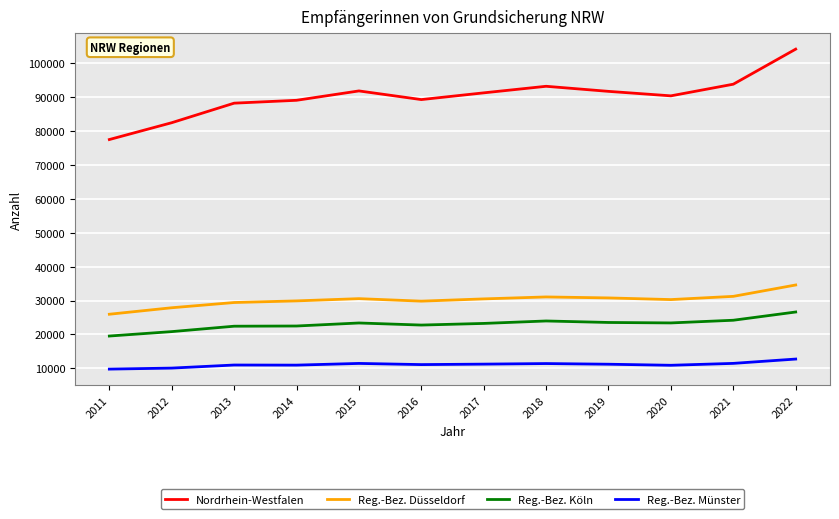

True or false: Nordrhein-Westfalen and Reg.-Bez. Köln cross at least once.

False